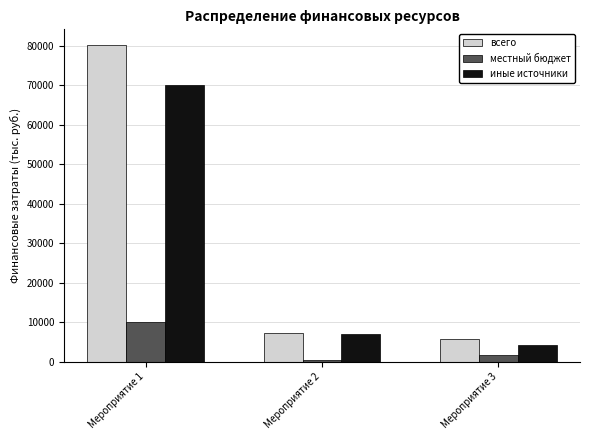

The value of всего at Мероприятие 2 is 7350.0. True or false?

True